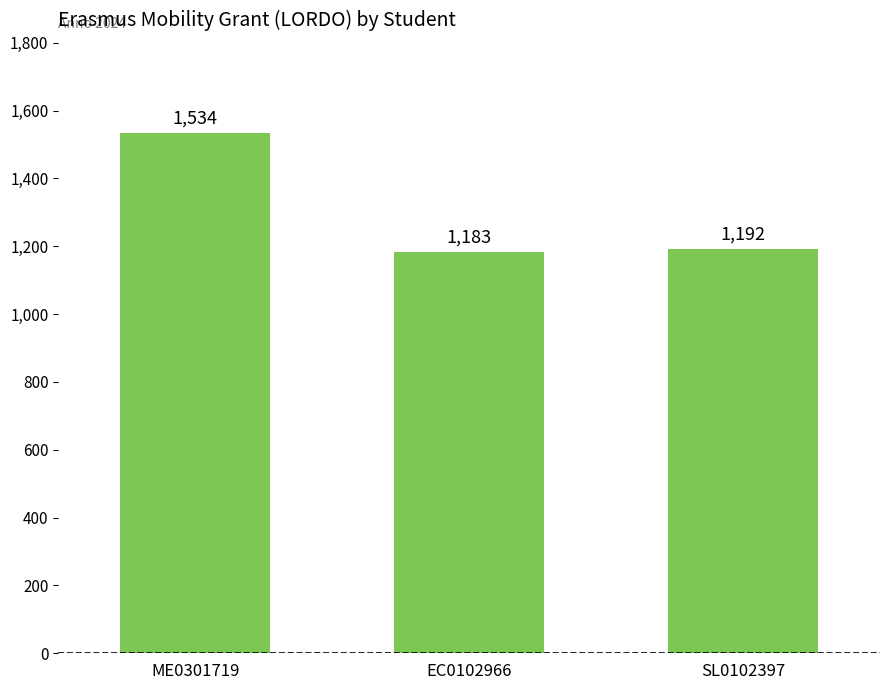

Approximately how many times larger is the value at SL0102397 compared to ME0301719?

0.8